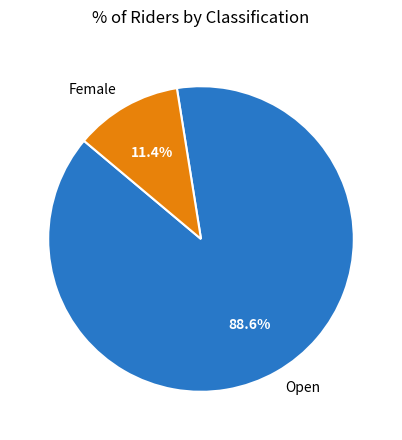

Rank the categories by value from lowest to highest.

Female, Open